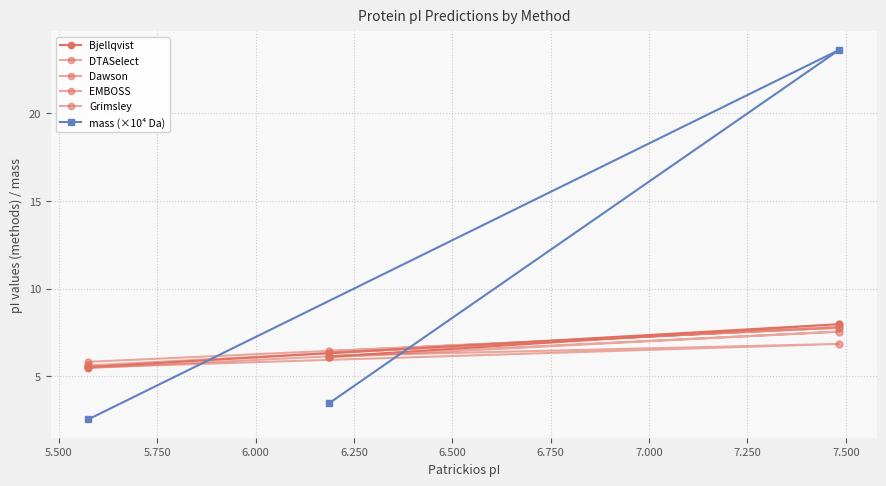

How many DTASelect values are between 5 and 7?

2